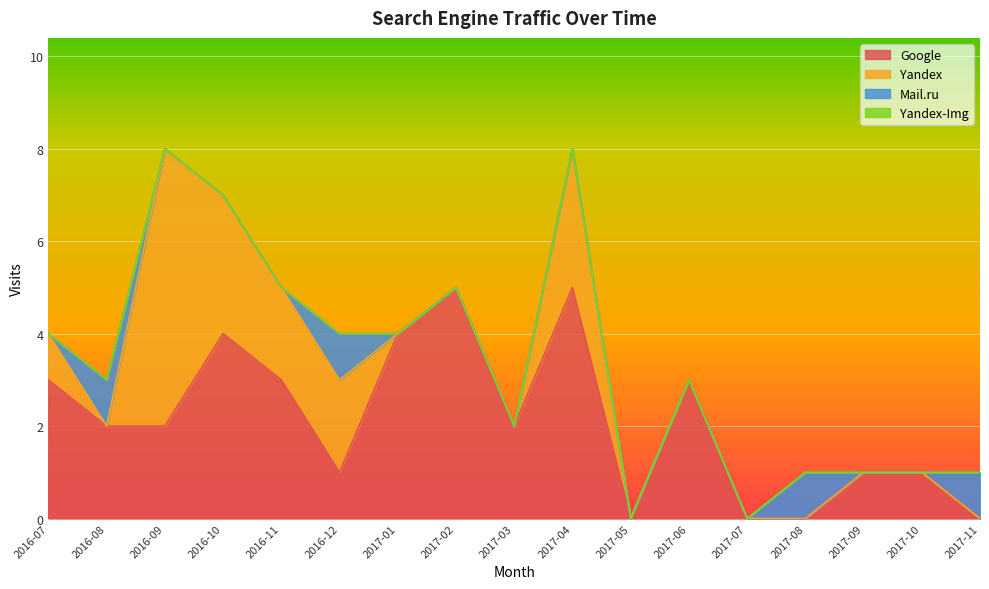

Which series changed the most between 2017-05 and 2017-09?

Google